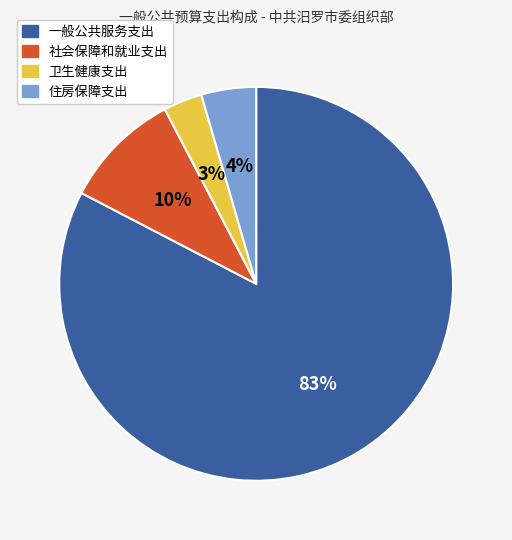

Does 社会保障和就业支出 account for over 50% of the chart?

No